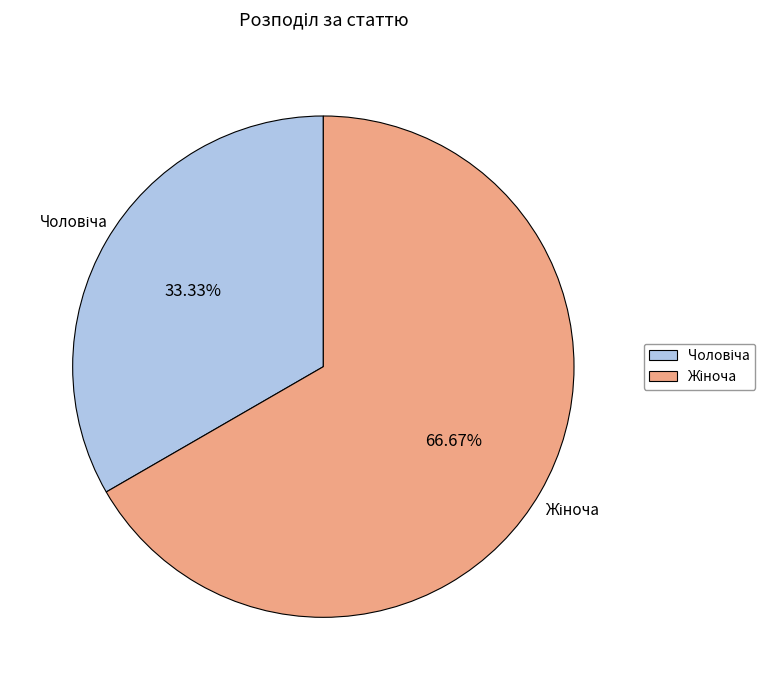

Does any single category account for the majority?

Yes